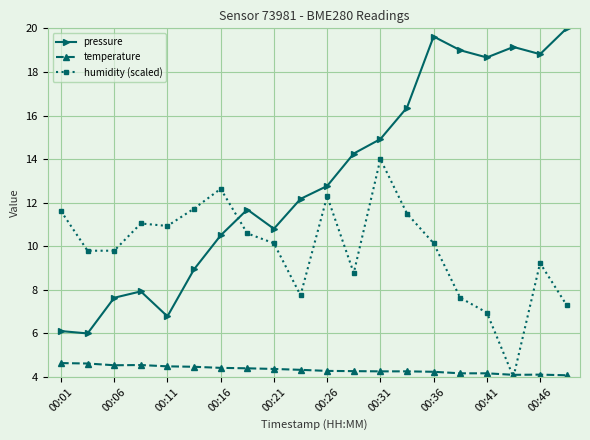

Rank the series by their average value, from highest to lowest.

pressure, humidity (scaled), temperature